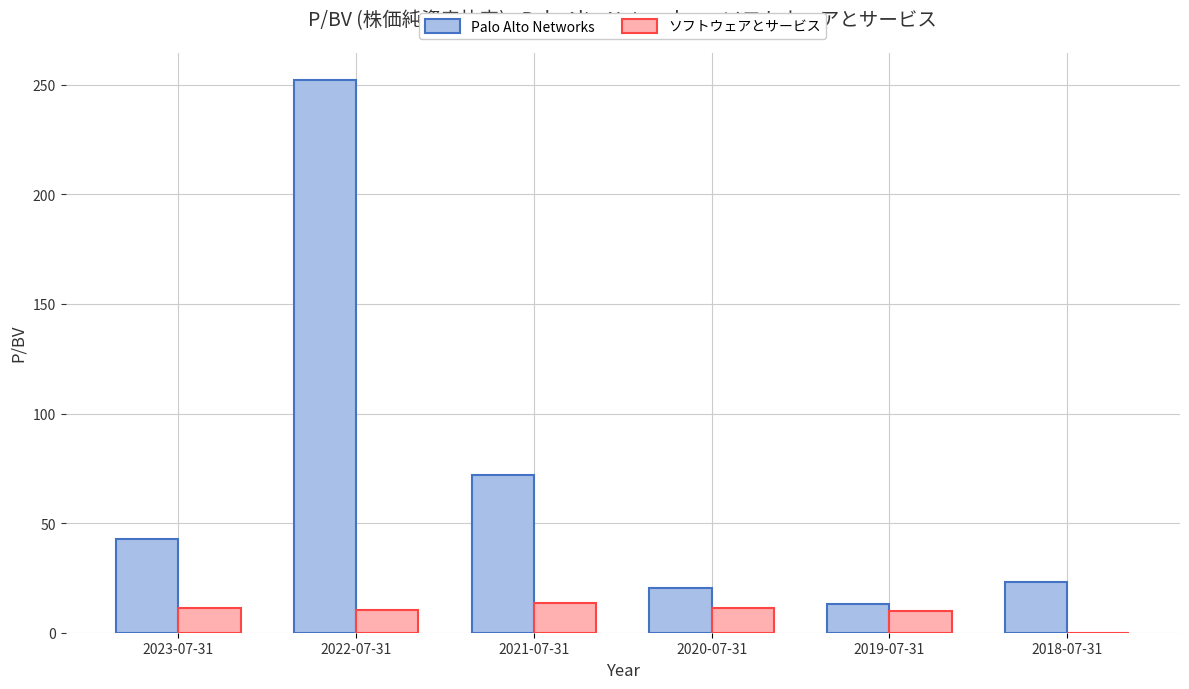

How many series are shown in this chart?

2